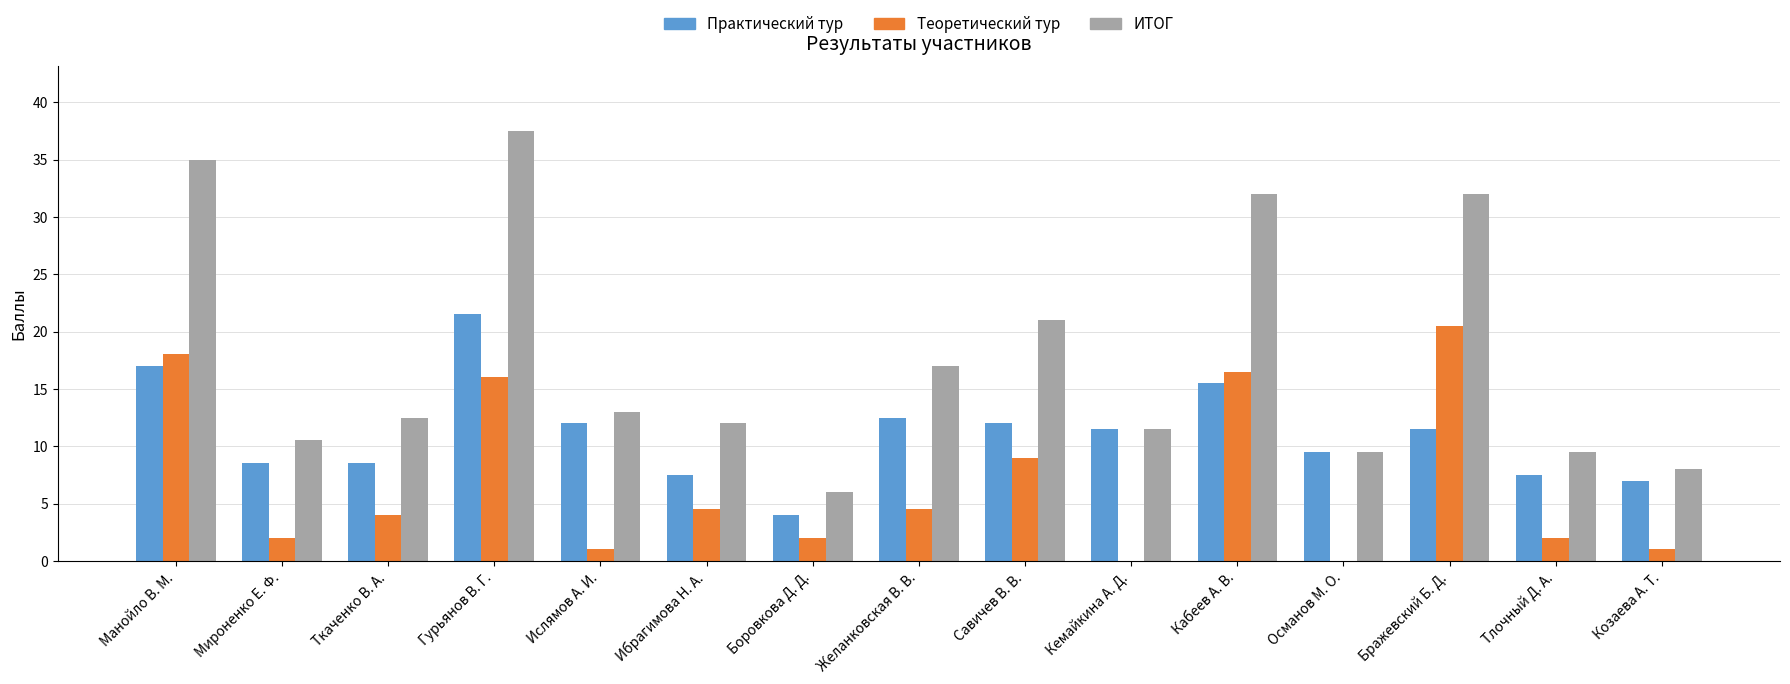

Which series changed the most between Мироненко Е. Ф. and Савичев В. В.?

ИТОГ